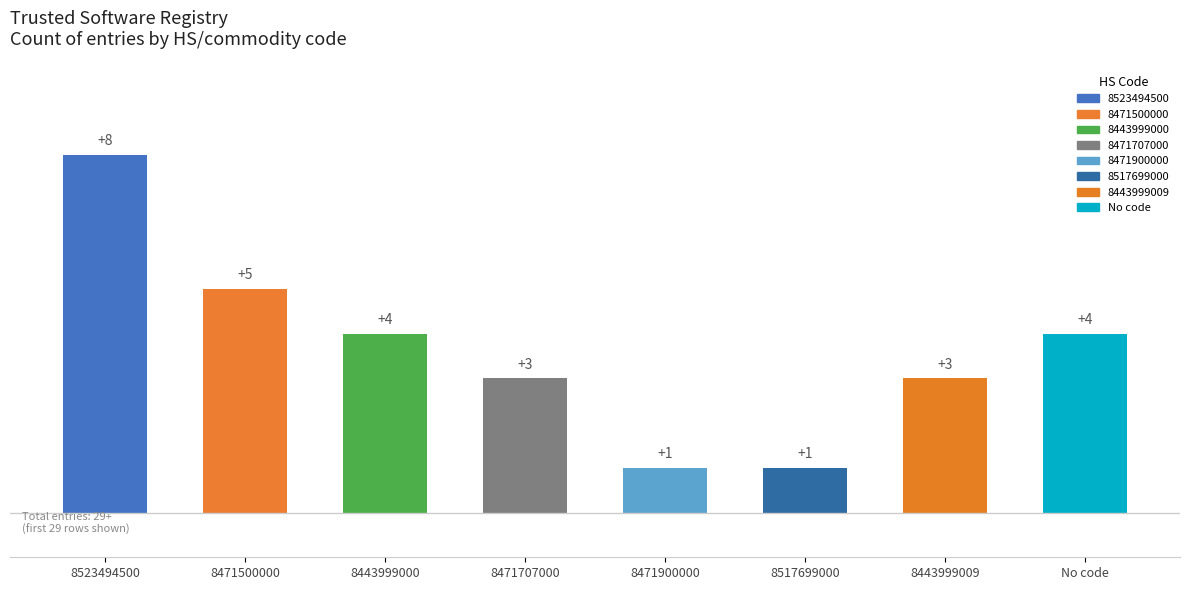

What is the difference between the maximum and minimum values?

7